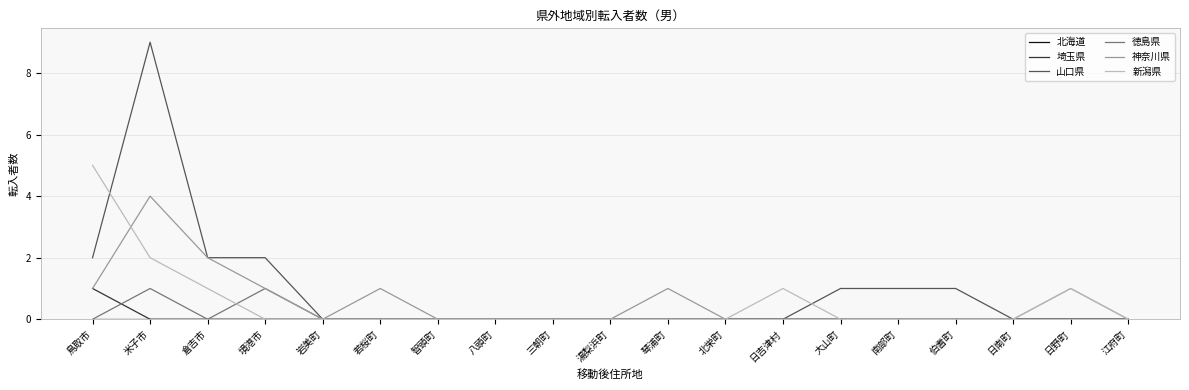

Which series has the widest spread of values?

山口県